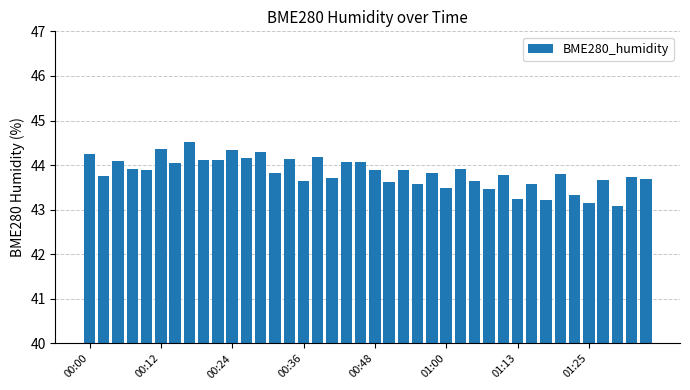

What is the difference between the maximum and minimum values?

1.4